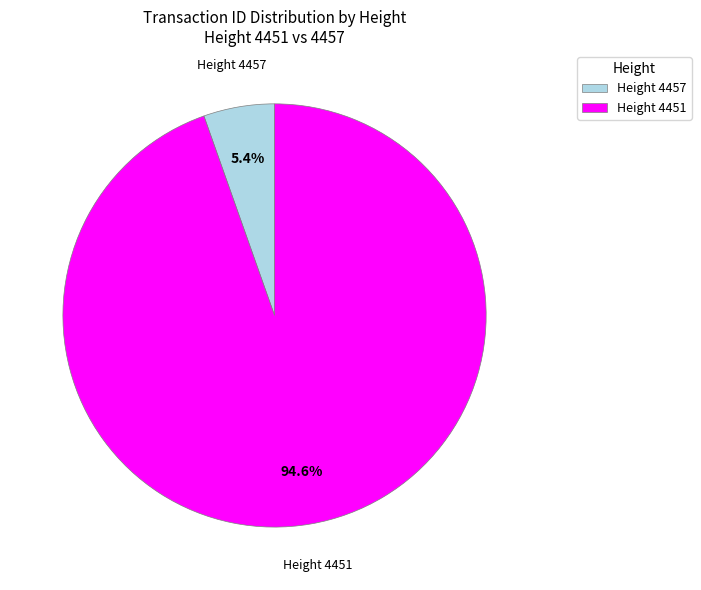

Combined, do Height 4451 and Height 4457 account for over 50%?

Yes